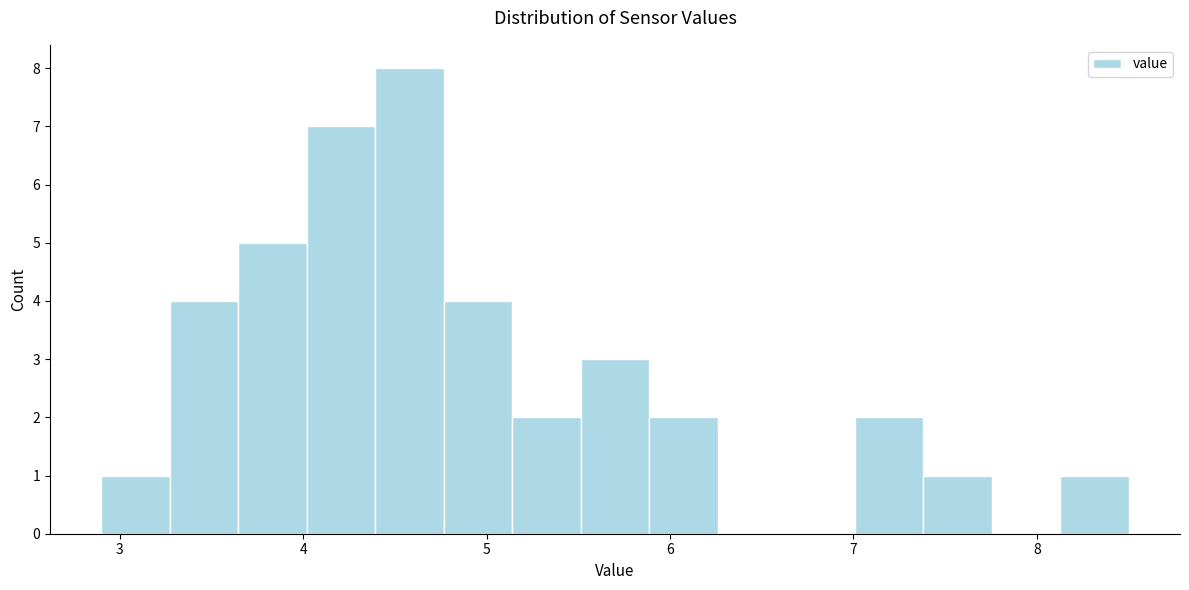

Read against the x-axis, roughly where is the centre of the tallest bar?

4.6